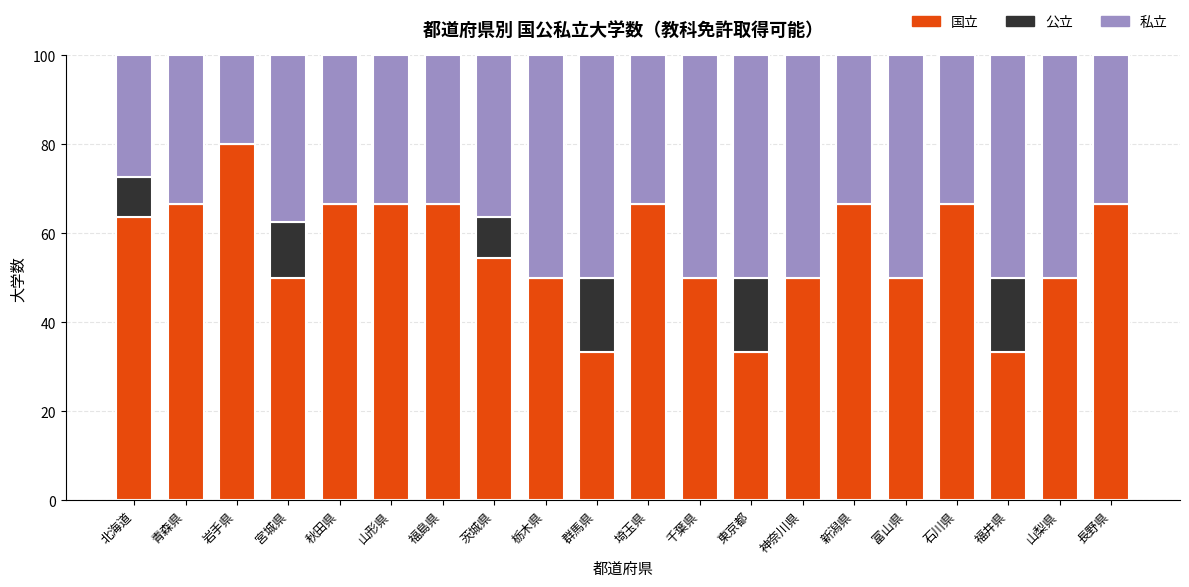

What is the total value across all series at 富山県?

100.0